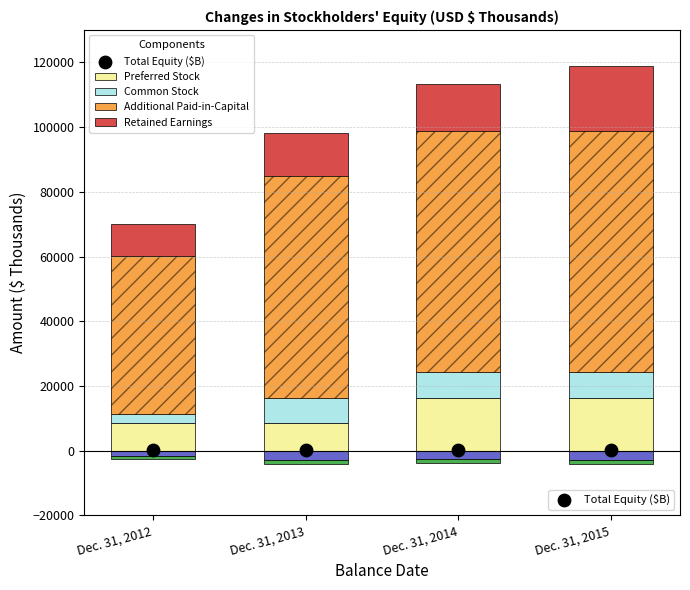

What are all the series names shown in the legend?

Preferred Stock, Common Stock, Additional Paid-in-Capital, Retained Earnings, Total Equity ($B)